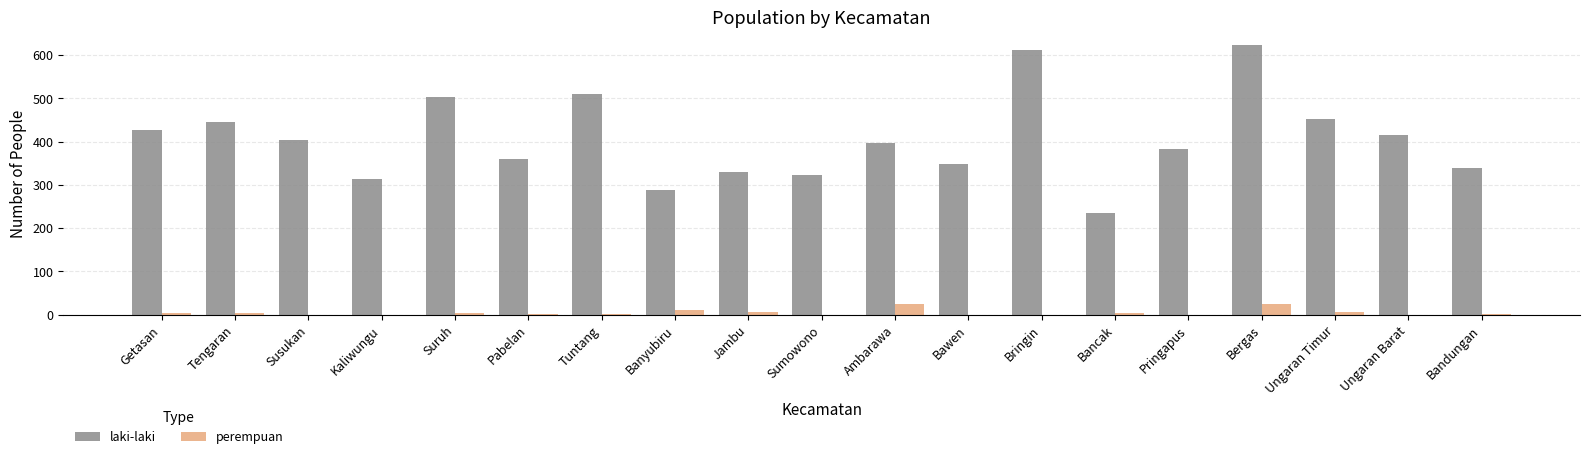

At which category is the sum across all series the highest?

Bergas